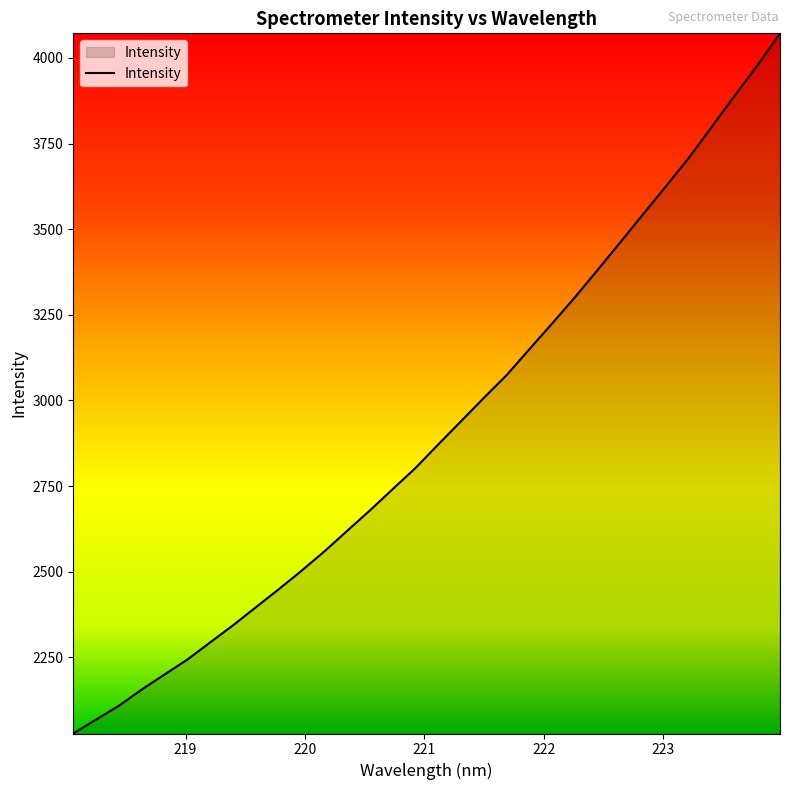

Does the chart display data point markers on the line(s)?

No